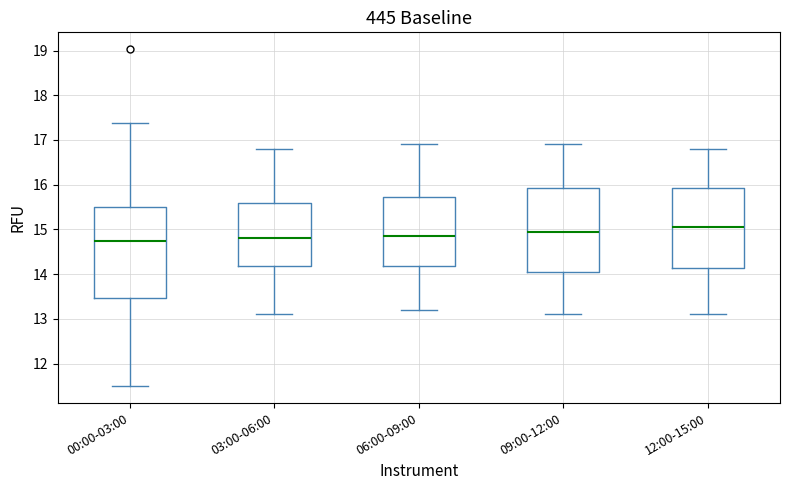

Reading left to right, transcribe this box plot: for each box, give where its median line is, the range the box spans, and where its two whiskers end, as read against the y-axis. The values are not printed on the chart, so give them approximately, as read against the axis.

00:00-03:00: median 14.7, box 13.5 to 15.5, whiskers 11.5 to 17.4
03:00-06:00: median 14.8, box 14.2 to 15.6, whiskers 13.1 to 16.8
06:00-09:00: median 14.9, box 14.2 to 15.7, whiskers 13.2 to 16.9
09:00-12:00: median 15.0, box 14.1 to 15.9, whiskers 13.1 to 16.9
12:00-15:00: median 15.1, box 14.2 to 15.9, whiskers 13.1 to 16.8